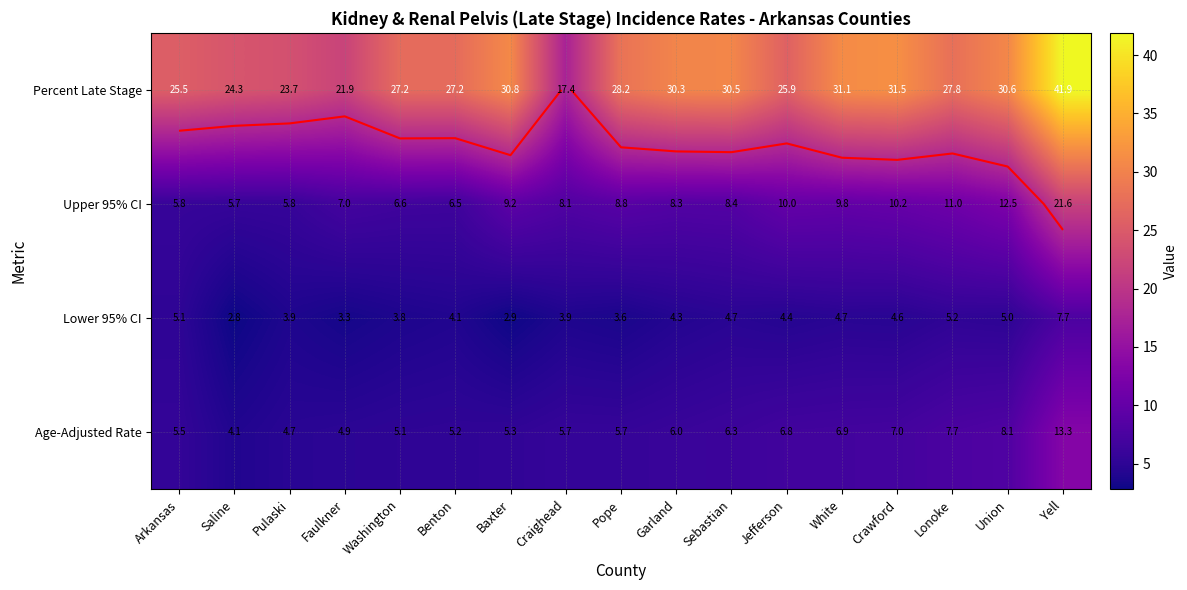

What is the spread (max minus min) of values at Lonoke?

22.6